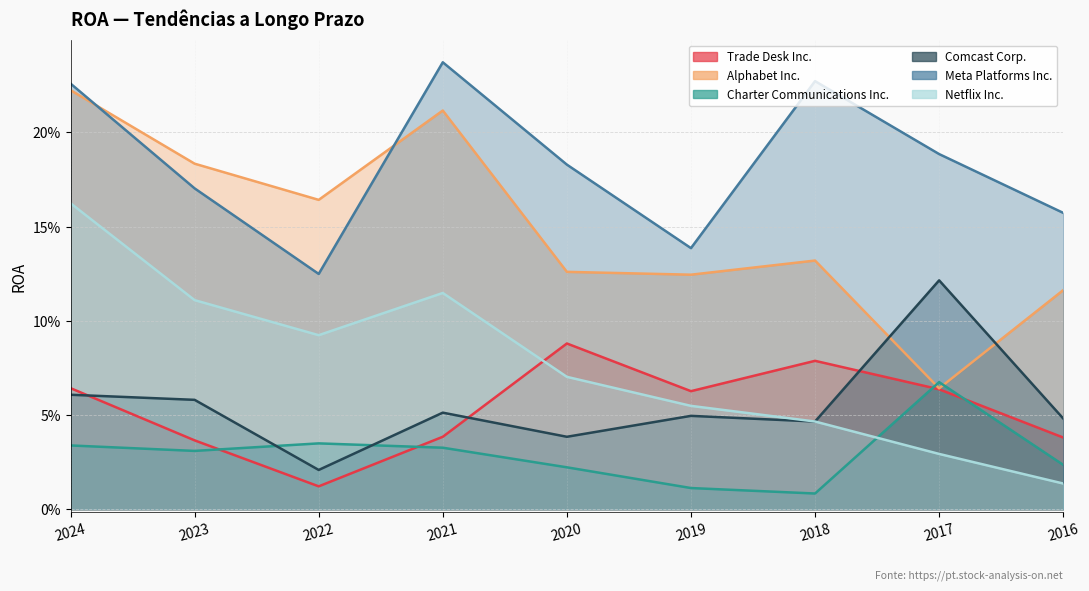

What is the sum of the Netflix Inc. values at 2016 and 2024?

0.2